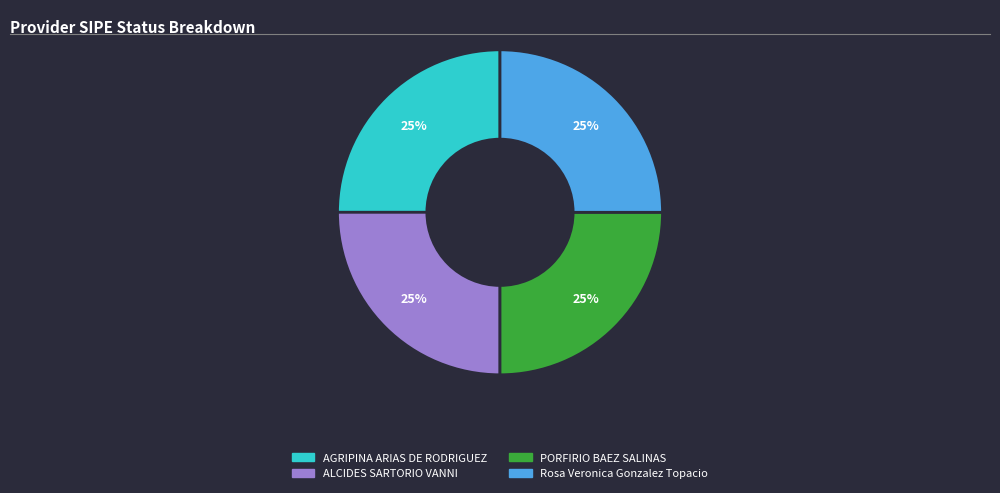

Is there a majority slice in this chart?

No